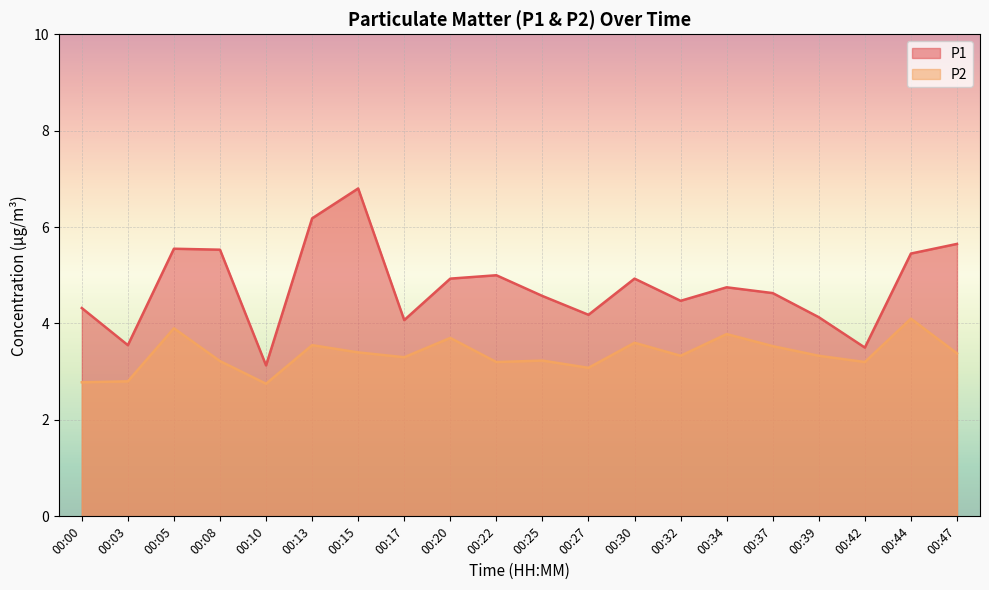

At how many categories does at least one series exceed 6?

2